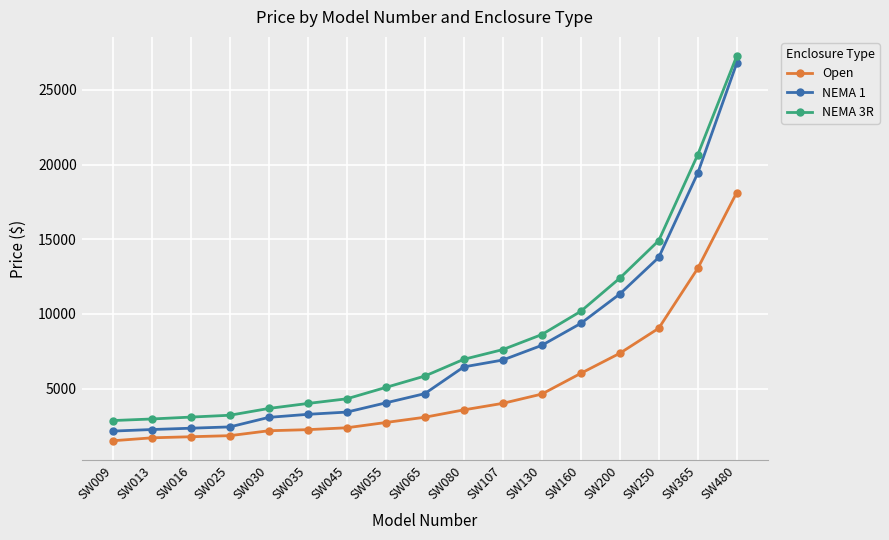

Which series has the largest total across all categories?

NEMA 3R